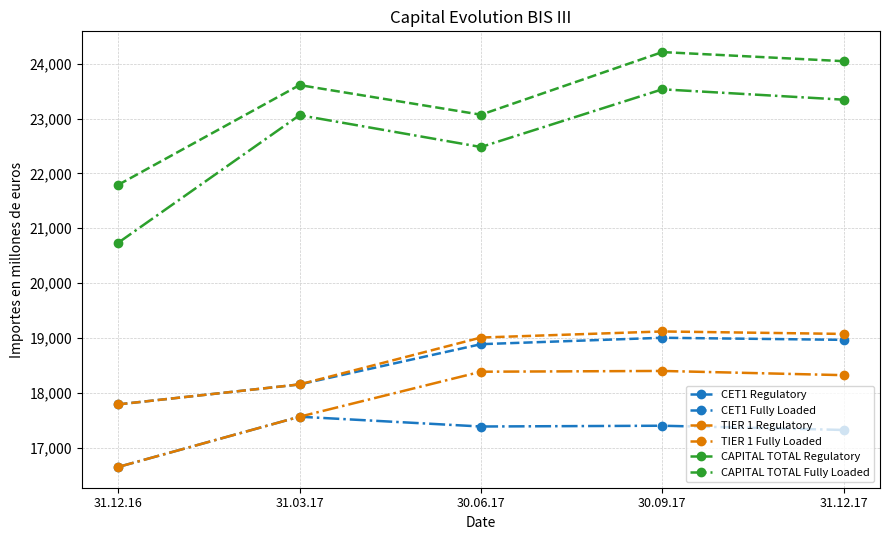

True or false: CET1 Regulatory and CAPITAL TOTAL Fully Loaded intersect in this chart.

False